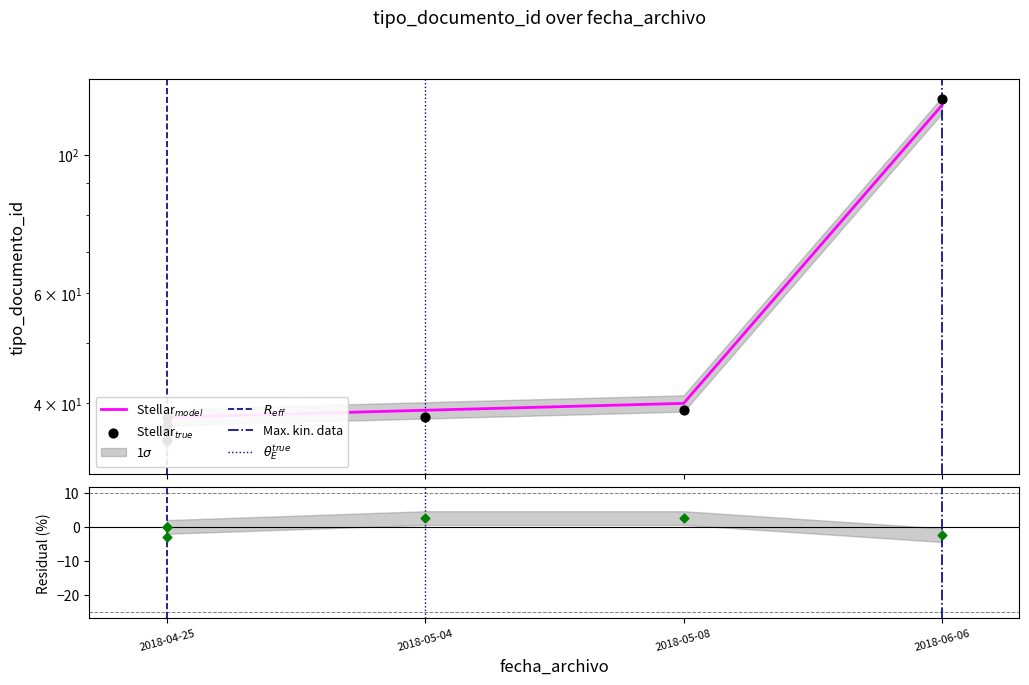

Is the value of tipo_documento_id_model at 2018-04-25 greater than the value of tipo_documento_id at 2018-04-25?

No